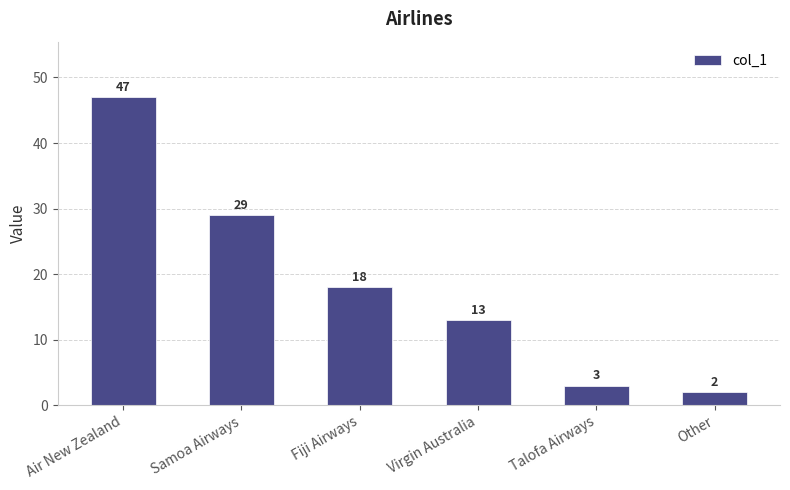

Reading left to right, transcribe all the data shown in this chart.

Air New Zealand=47	Samoa Airways=29	Fiji Airways=18	Virgin Australia=13	Talofa Airways=3	Other=2